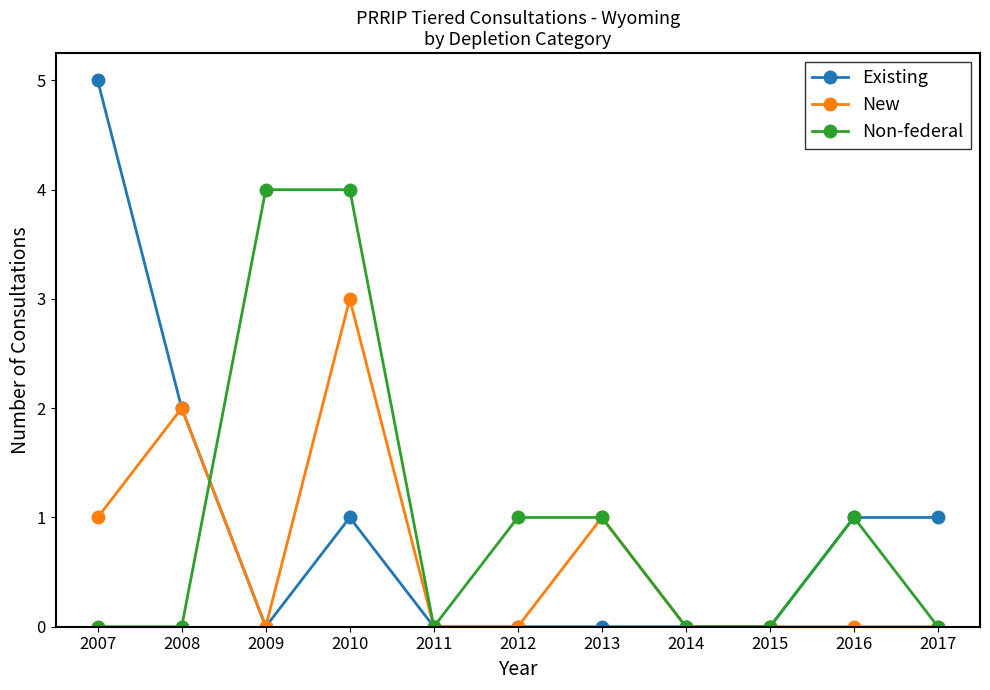

What is the greatest value displayed?

5